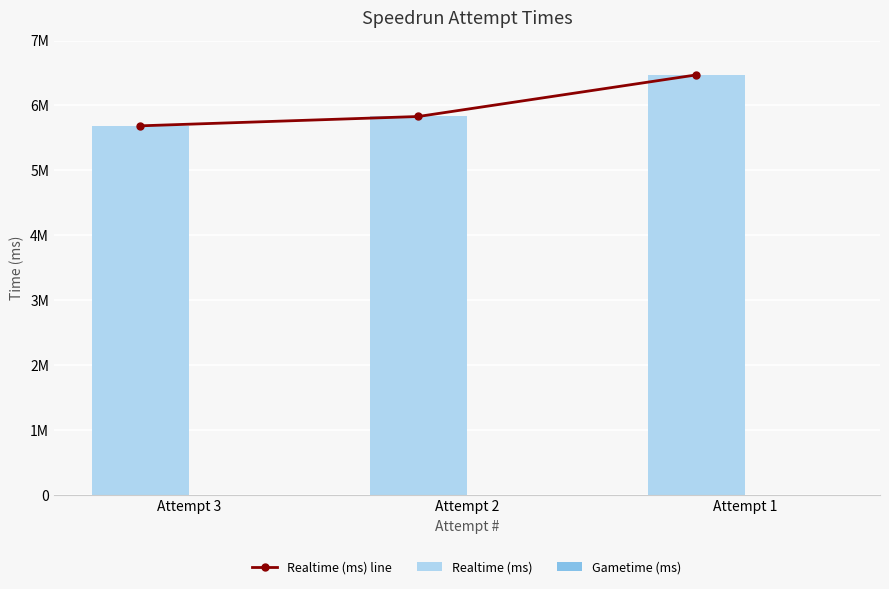

Does the chart contain any negative values?

No